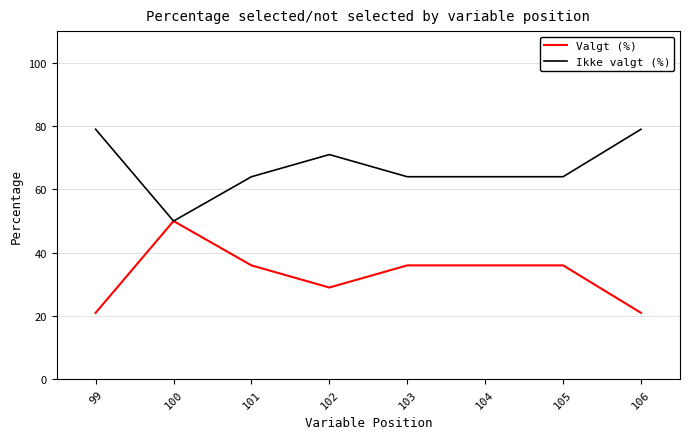

What is the average value of the Ikke valgt (%) series?

67